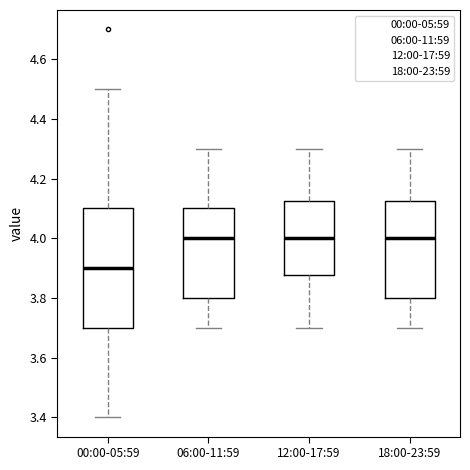

Where does the median line of the box for 00:00-05:59 sit on the y-axis? The values are not printed on the chart, so give them approximately, as read against the axis.

3.90